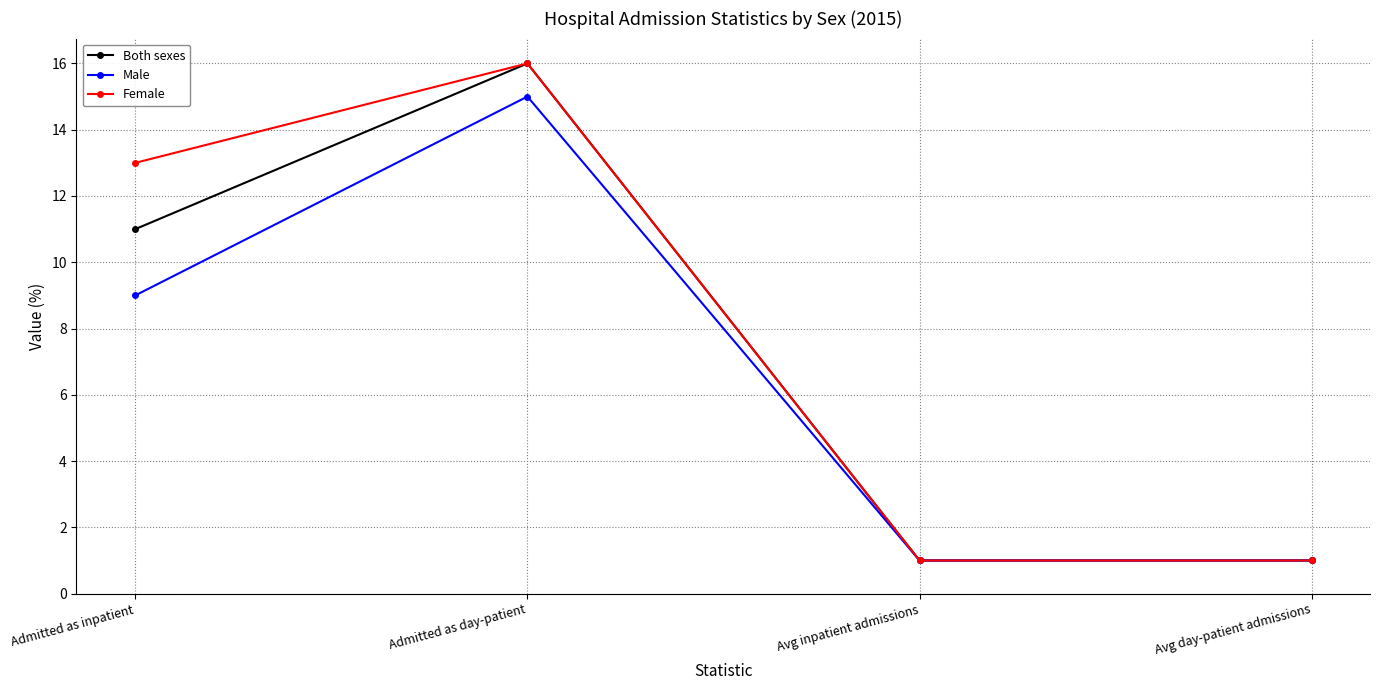

What is the spread (max minus min) of values at Admitted as day-patient?

1